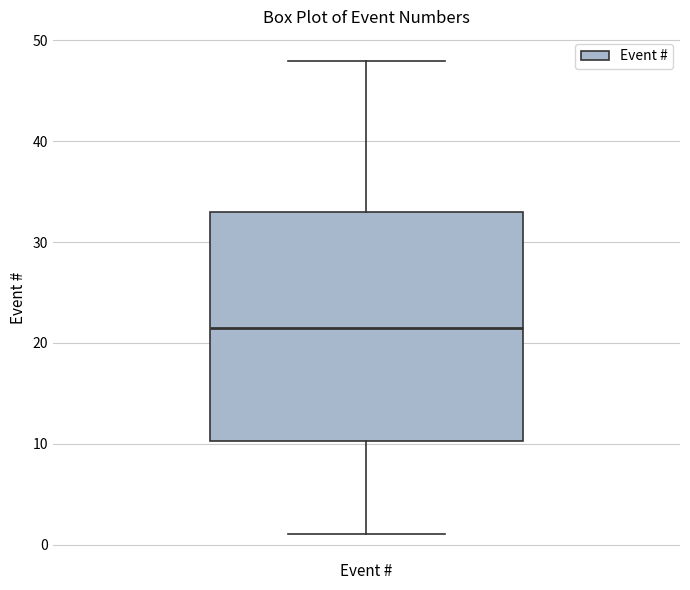

Read this box plot against the y-axis: the position of the median line, the range covered by the box, and the ends of both whiskers. The values are not printed on the chart, so give them approximately, as read against the axis.

median 22, box 10 to 33, whiskers 1 to 48